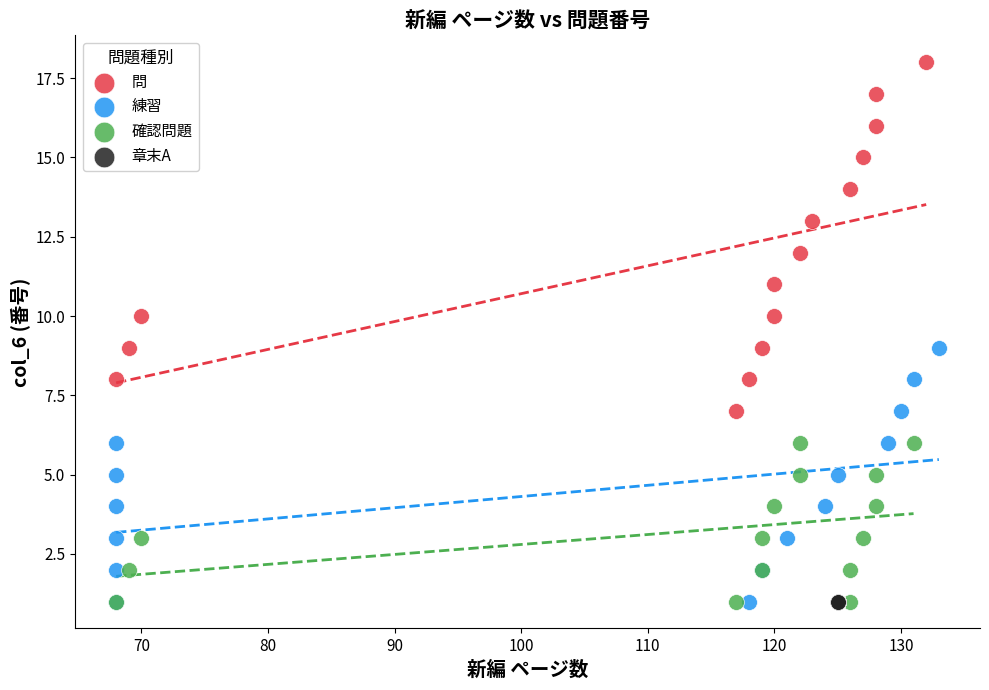

Which series contains the highest Y value?

問